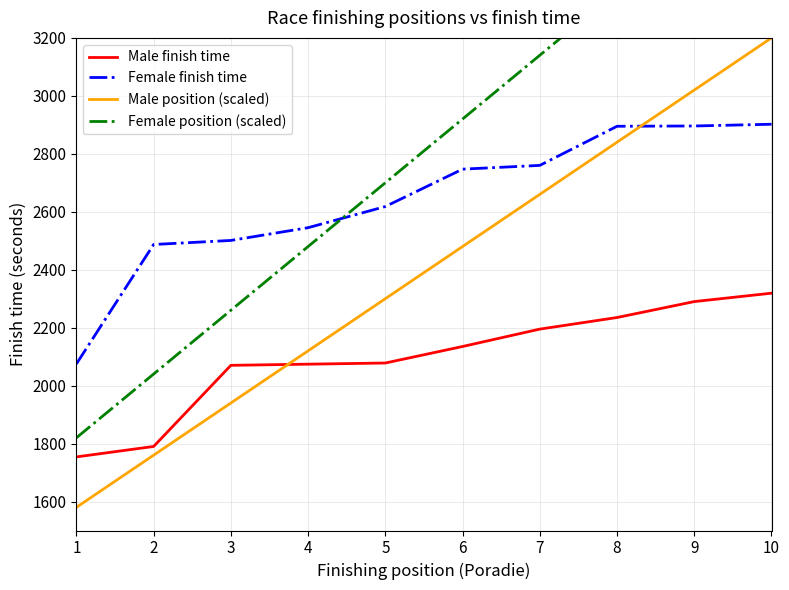

True or false: Female finish time and Male finish time cross at least once.

False